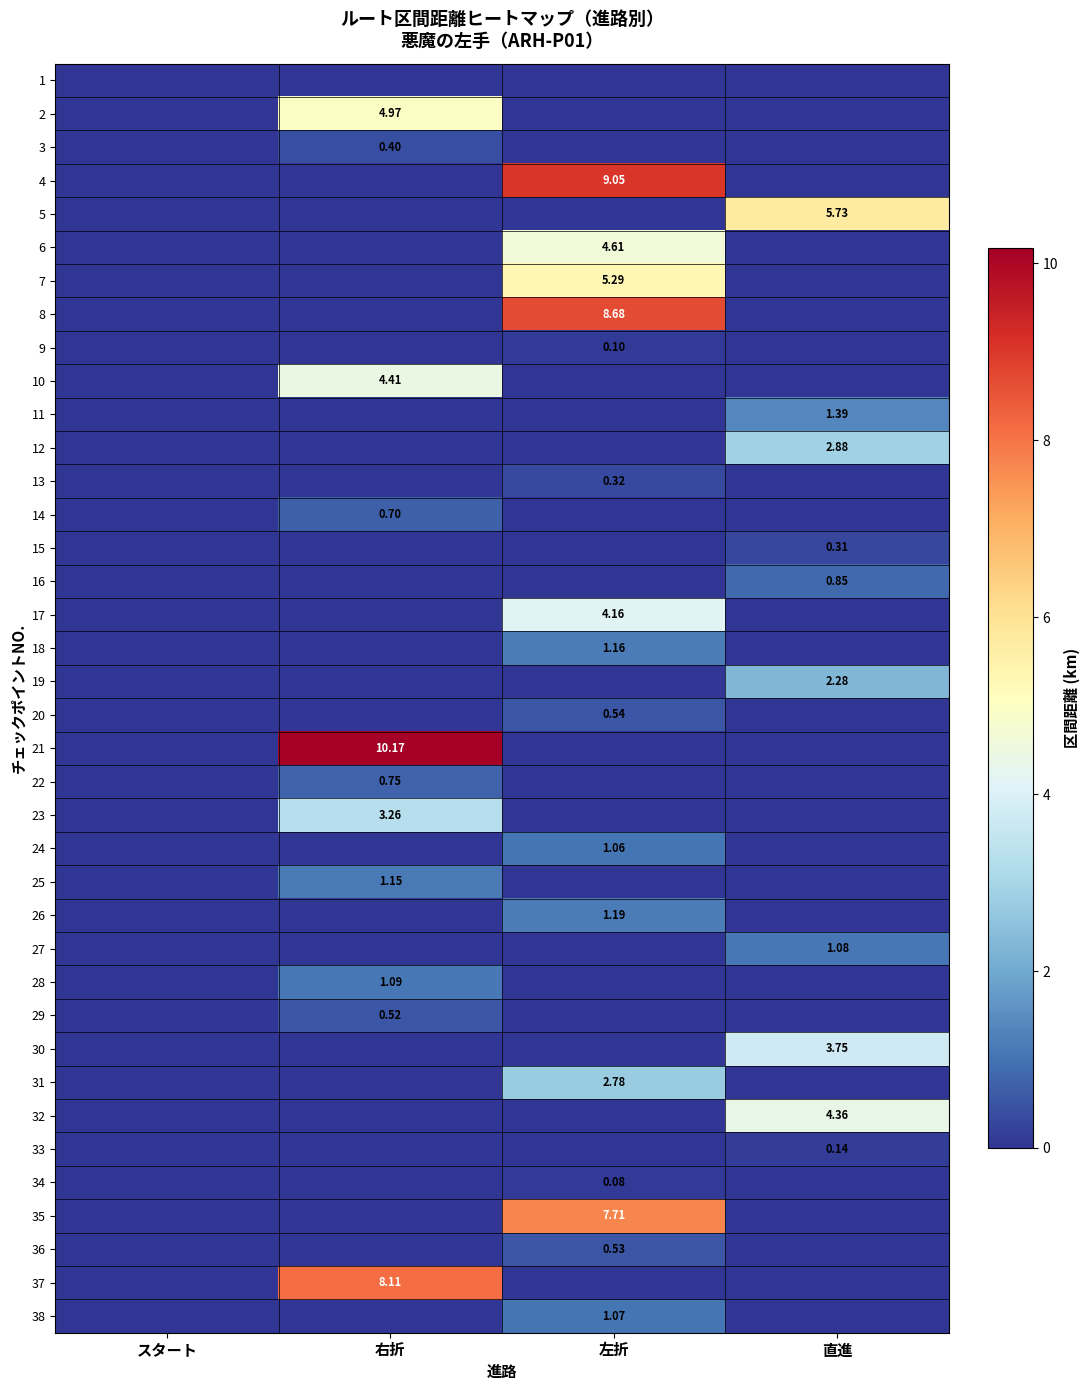

At 左折, list the series in order from smallest to largest.

1, 2, 3, 5, 10, 11, 12, 14, 15, 16, 19, 21, 22, 23, 25, 27, 28, 29, 30, 32, 33, 37, 34, 9, 13, 36, 20, 24, 38, 18, 26, 31, 17, 6, 7, 35, 8, 4